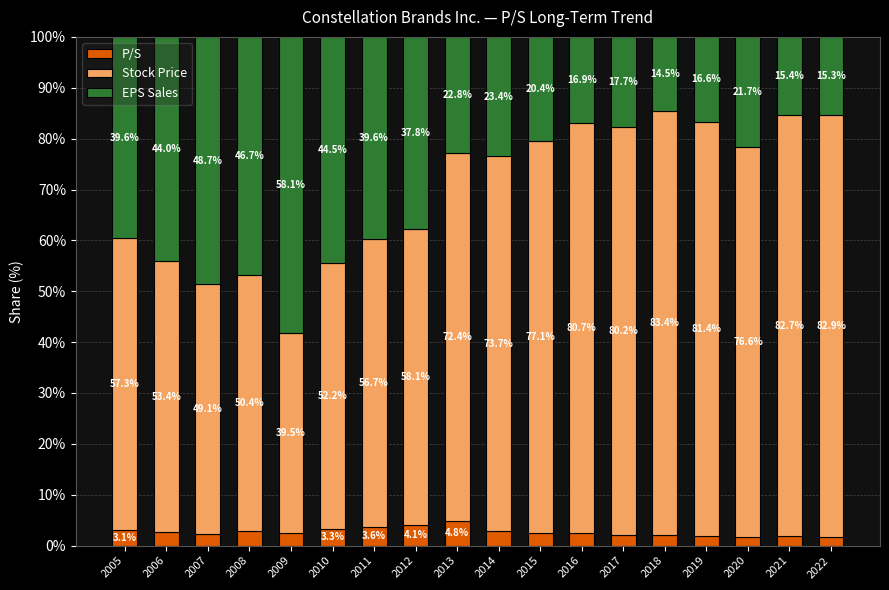

What is the difference between the maximum and minimum values in the P/S series?

3.0